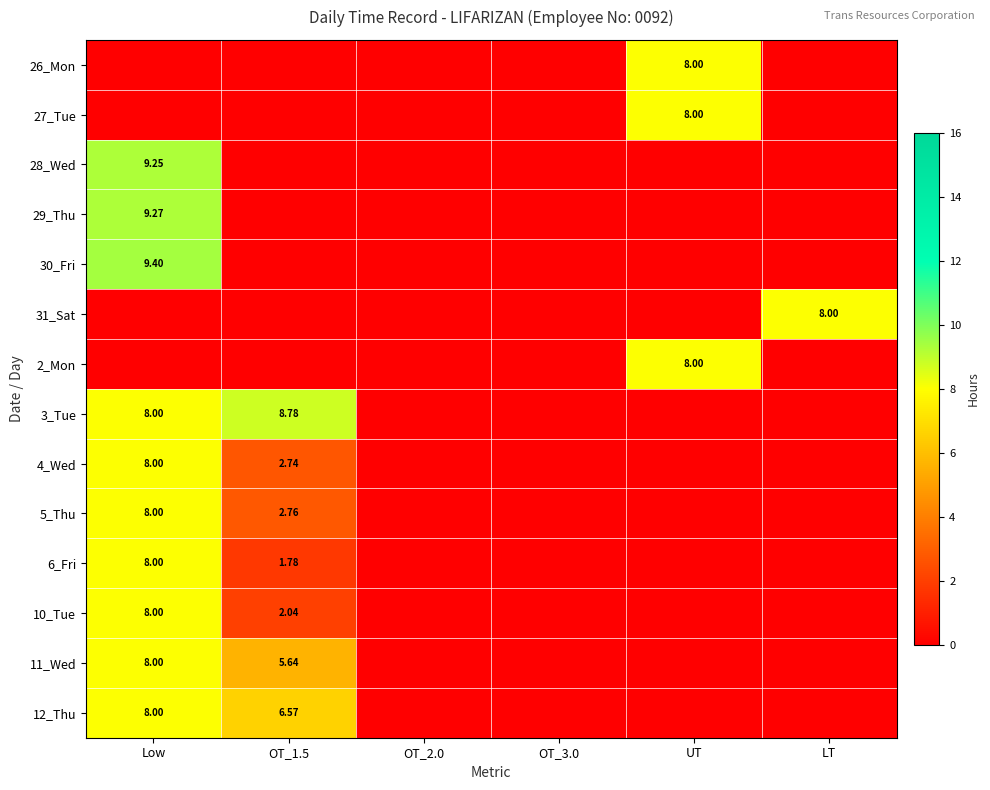

How many data points in 31_Sat are above 0?

1